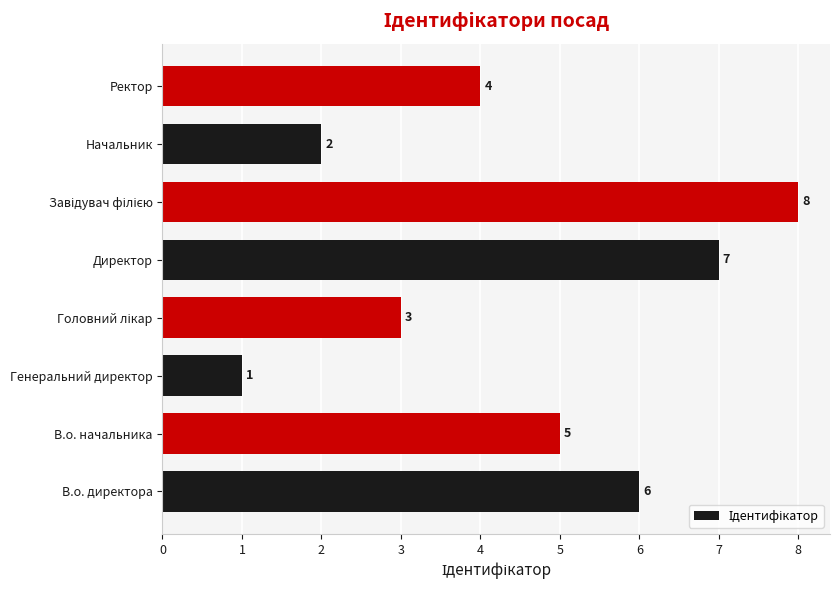

Reading bottom to top, list all the values displayed in this chart.

6	5	1	3	7	8	2	4